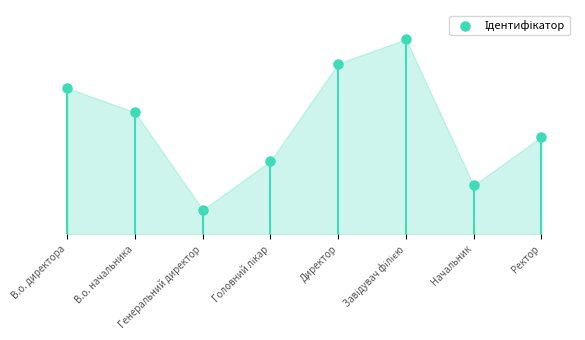

Approximately how many times larger is the value at Головний лікар compared to В.о. начальника?

0.6